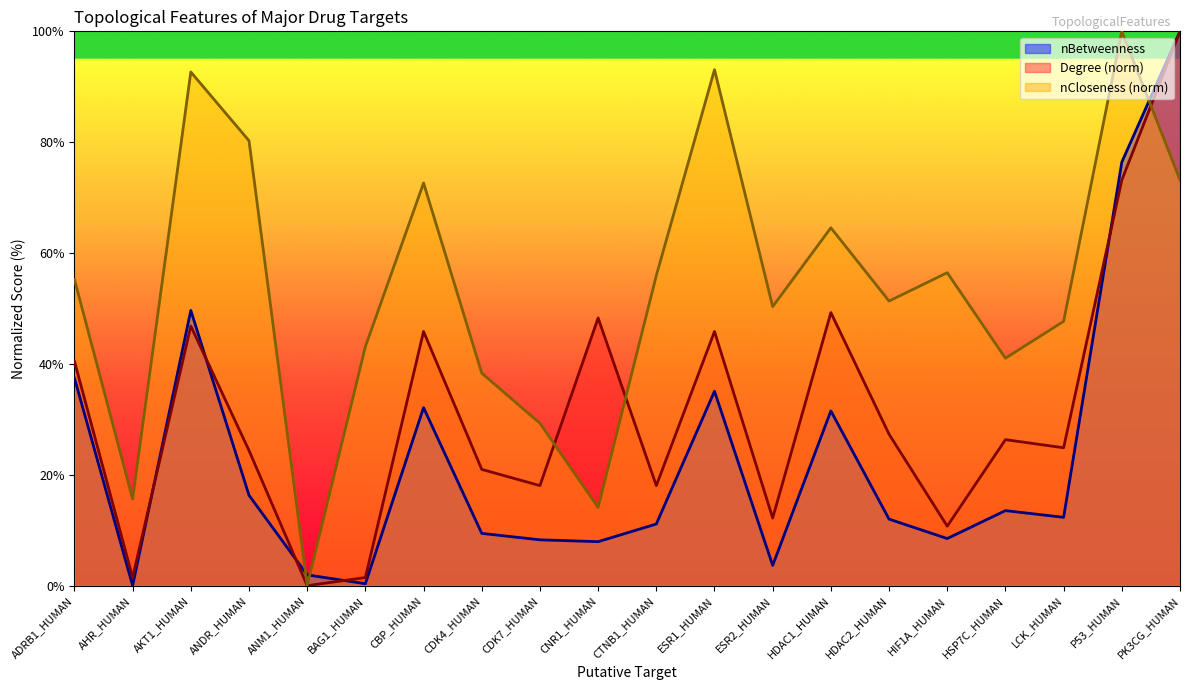

How many intersections are there between nBetweenness and nCloseness?

3